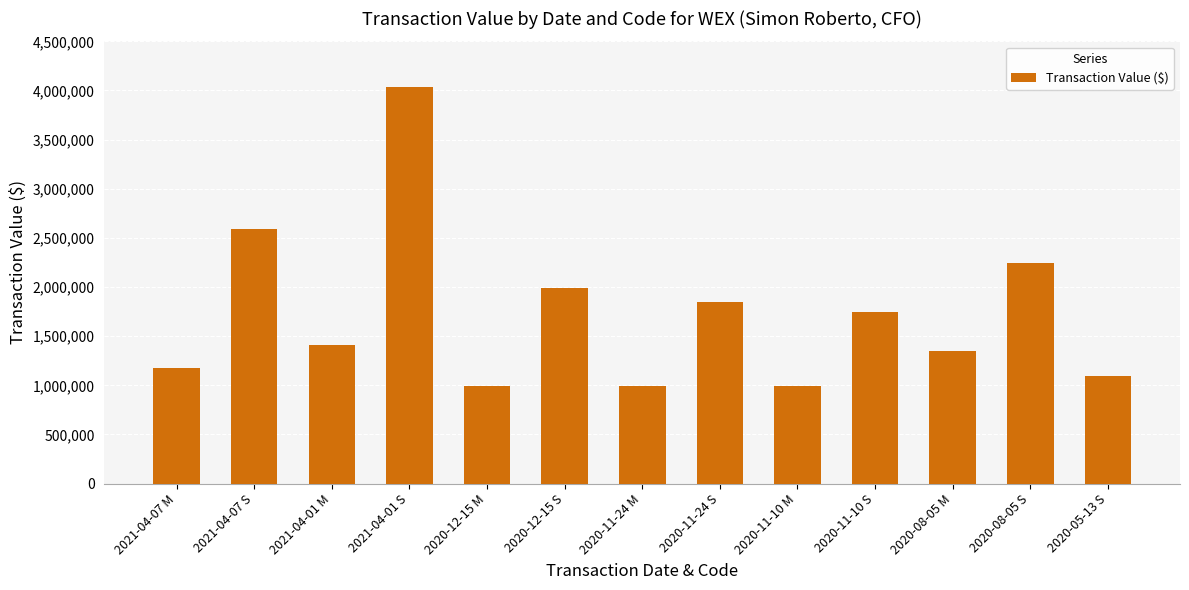

The value at 2021-04-07 S is 4134505. True or false?

False